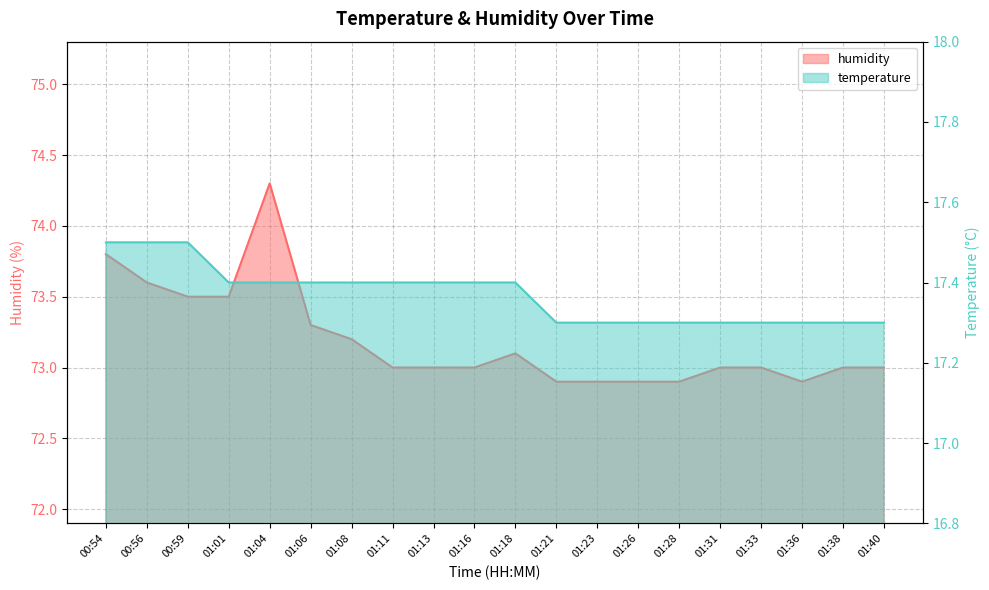

What is the difference between the humidity values at 01:18 and 00:54?

0.7